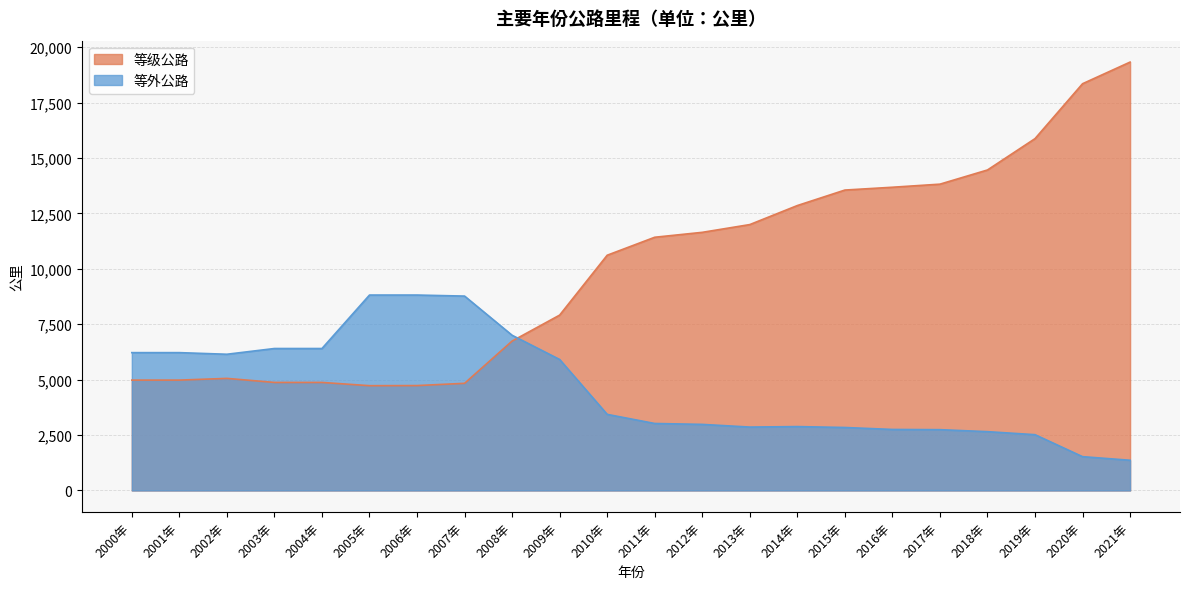

Is the value of 等级公路 at 2009年 greater than the value of 等外公路 at 2016年?

Yes